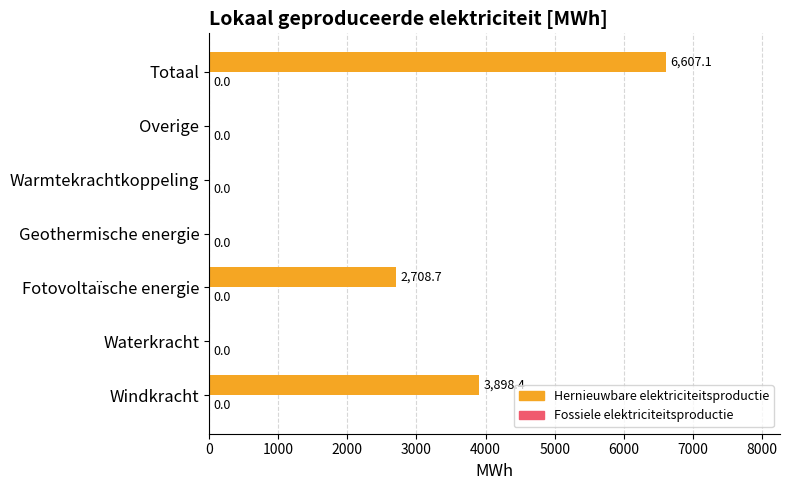

What is the change in value from Waterkracht to Fotovoltaïsche energie?

+2708.7